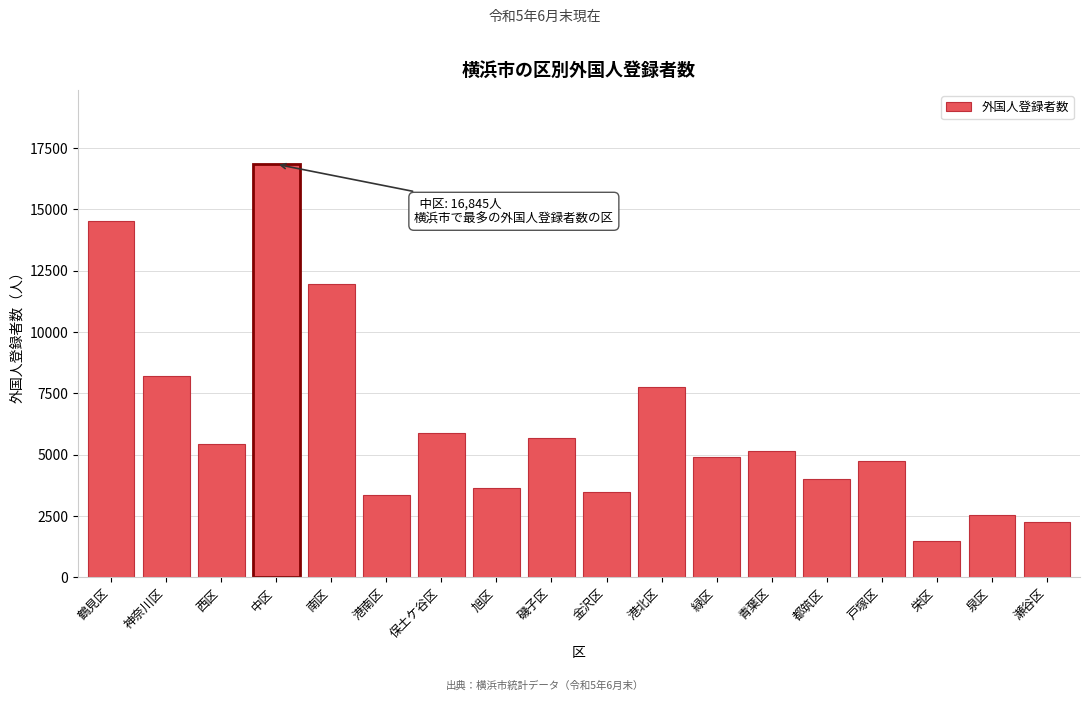

Reading right to left, extract all data points from this chart.

瀬谷区=2264	泉区=2528	栄区=1463	戸塚区=4757	都筑区=3991	青葉区=5171	緑区=4894	港北区=7752	金沢区=3462	磯子区=5693	旭区=3656	保土ケ谷区=5876	港南区=3338	南区=11955	中区=16845	西区=5419	神奈川区=8225	鶴見区=14517